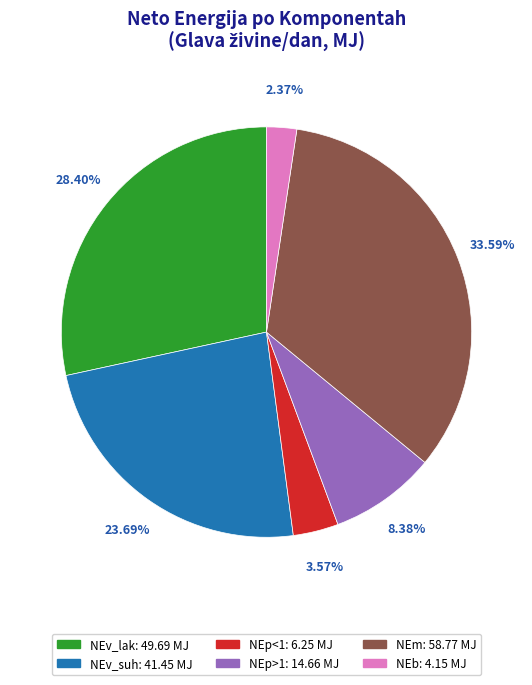

Rank the categories by value from lowest to highest.

NEb, NEp<1, NEp>1, NEv_suh, NEv_lak, NEm